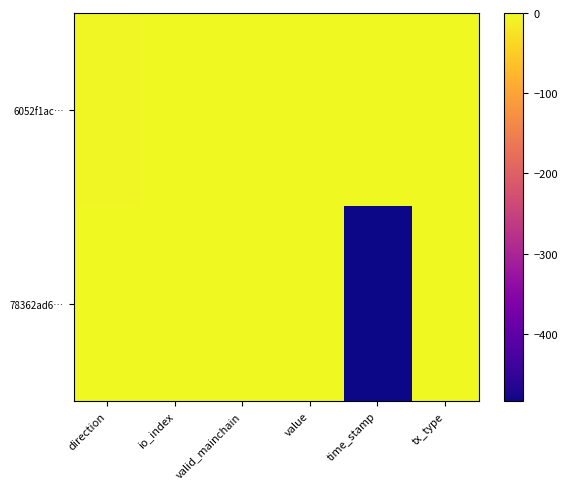

Reading left to right, extract all data points from this chart.

6052f1ac…: direction=-2	io_index=0	valid_mainchain=0	value=0	time_stamp=0	tx_type=0
78362ad6…: direction=0	io_index=0	valid_mainchain=0	value=0	time_stamp=-484	tx_type=0